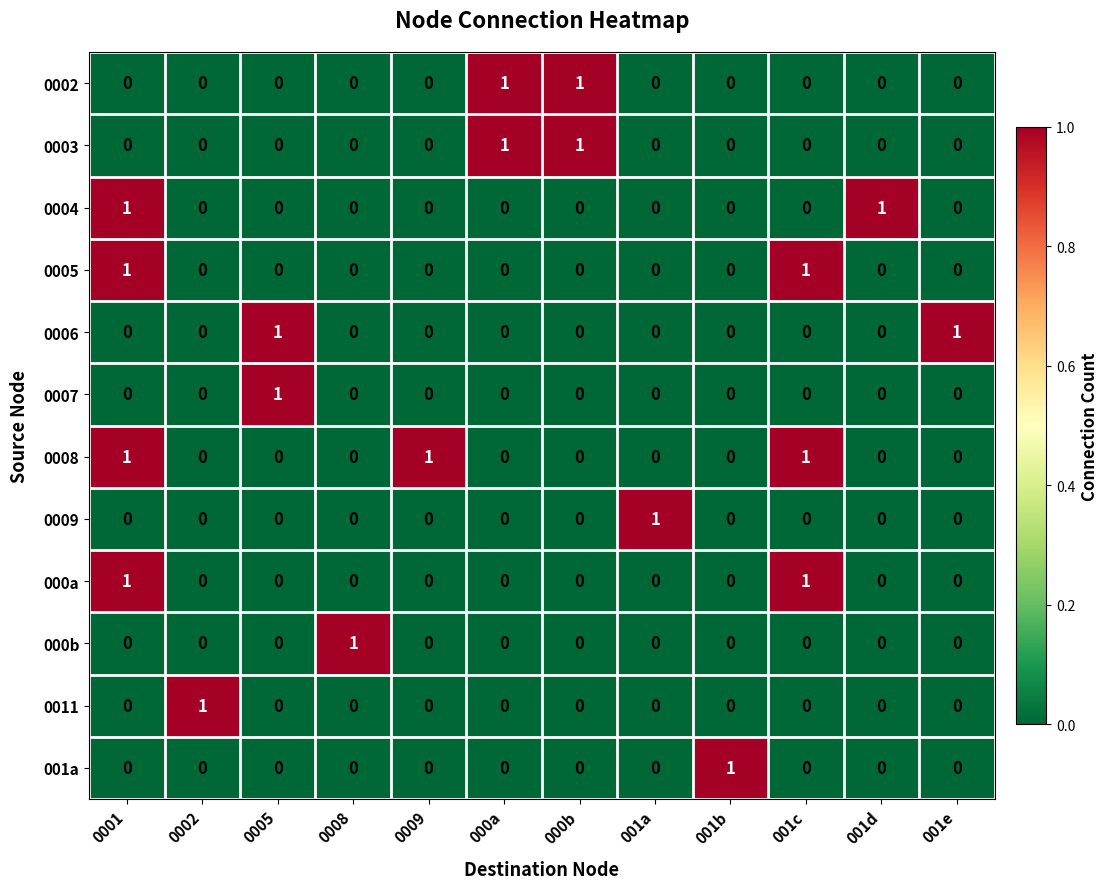

At how many categories does at least one series exceed 0?

12